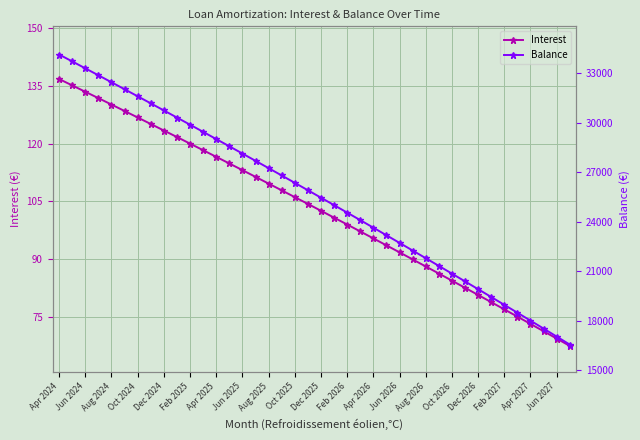

What is the minimum value for Interest?

67.5